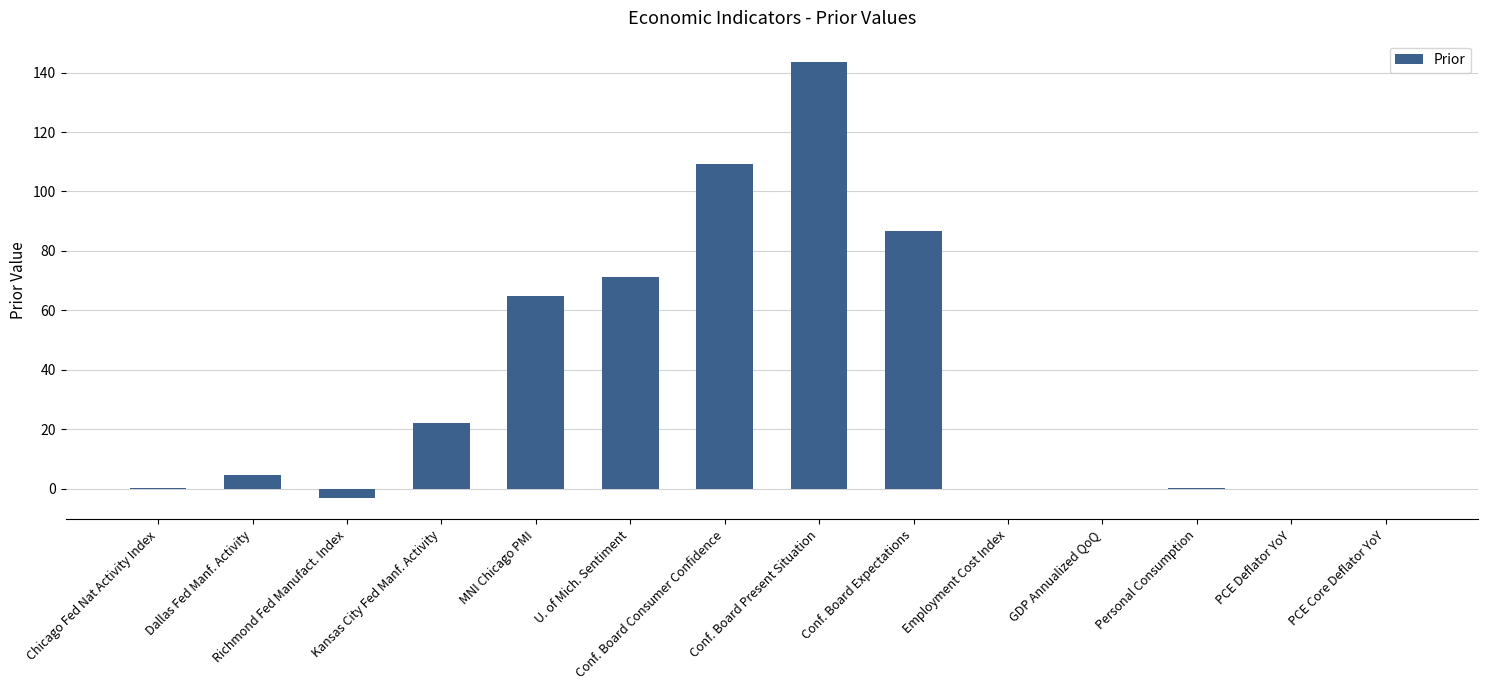

The value at U. of Mich. Sentiment is 18.9. True or false?

False